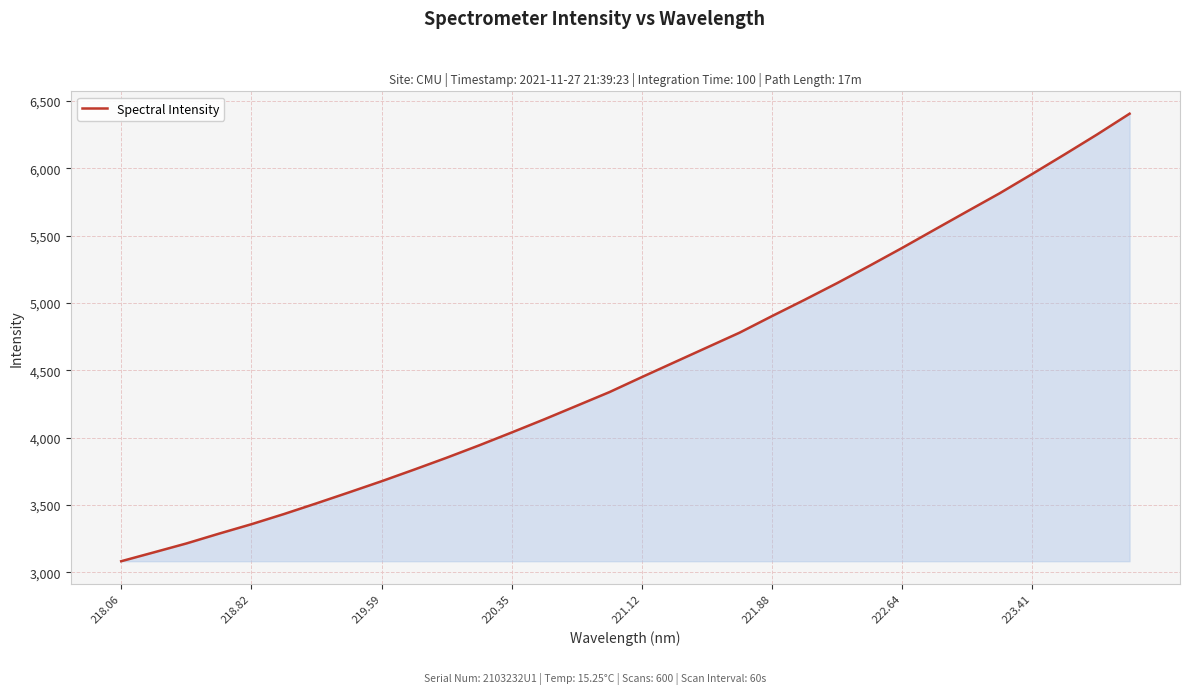

What is the difference between the maximum and minimum values?

3325.2